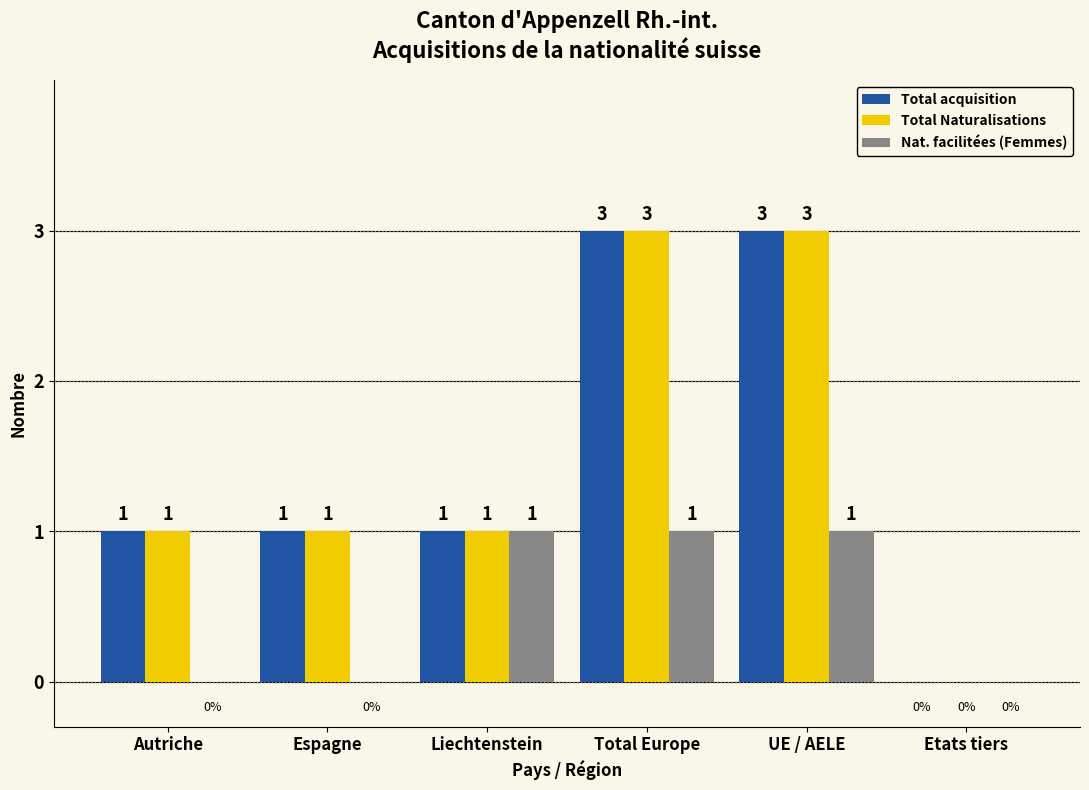

Count the number of categories in the chart.

6